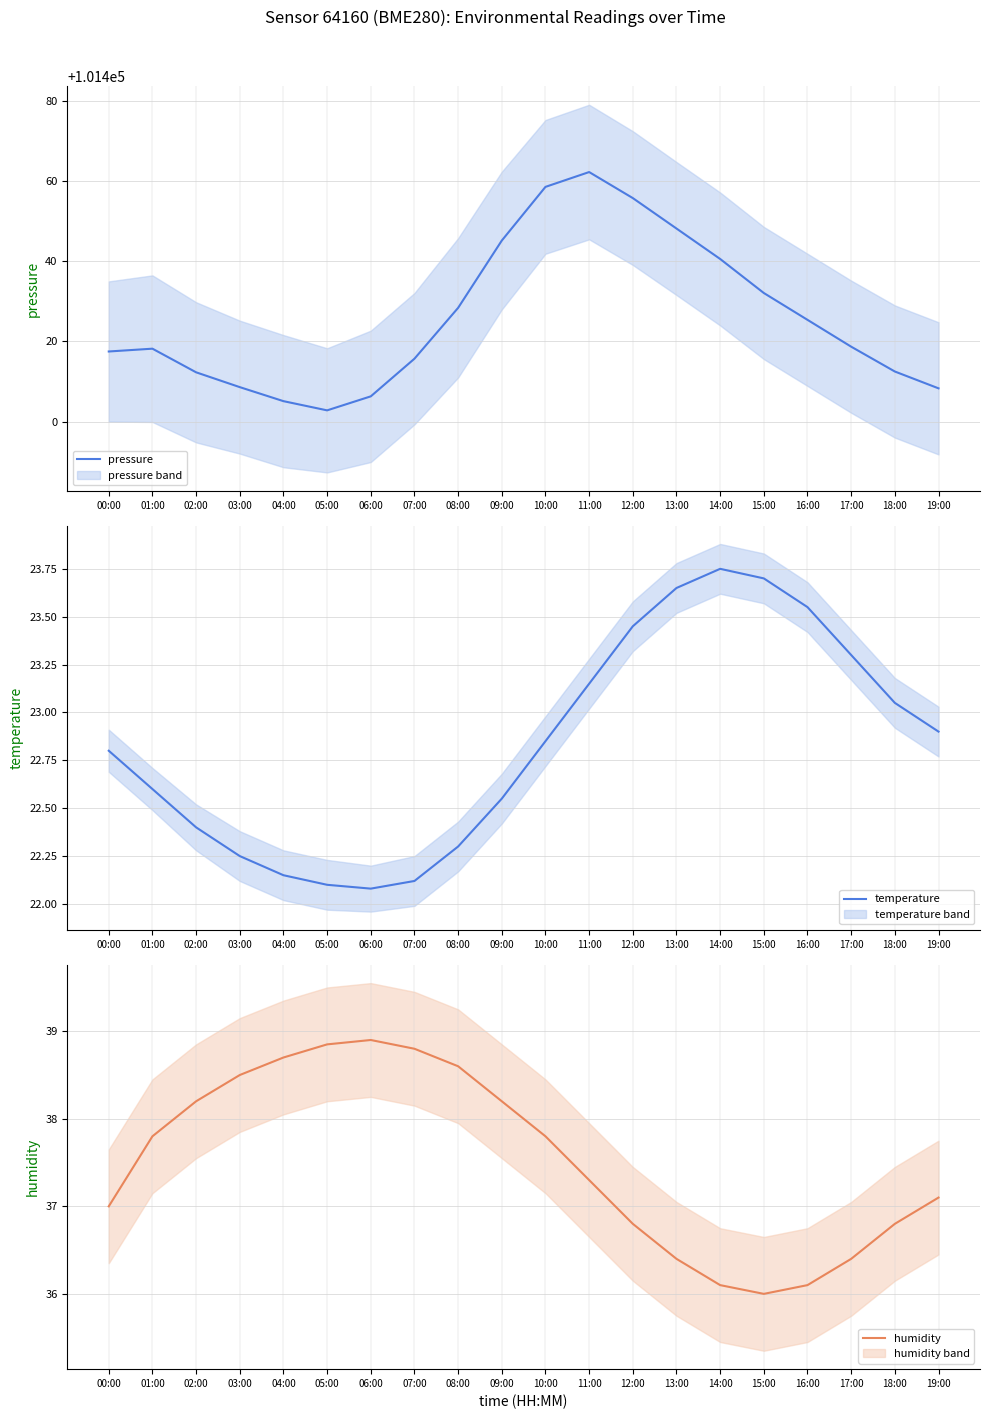

True or false: humidity and pressure cross at least once.

False